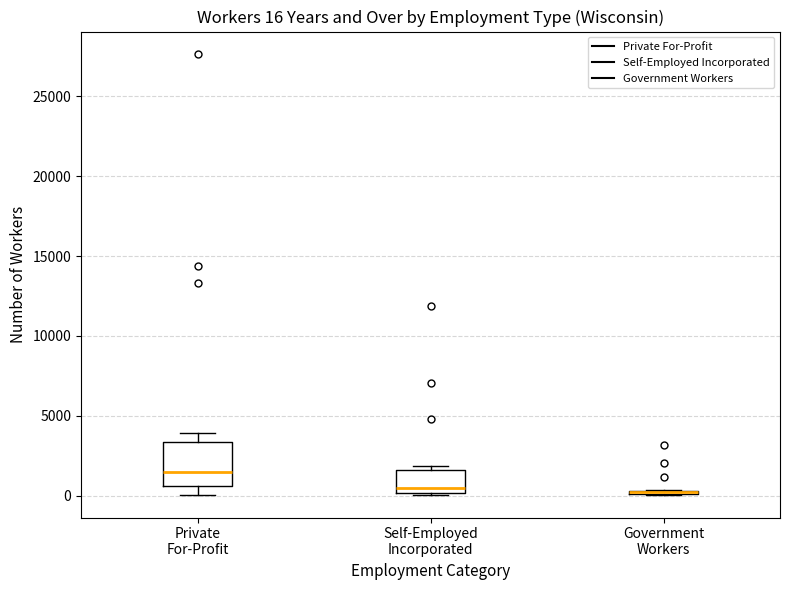

Which box is the tallest, from its lower edge to its upper edge?

Private For-Profit